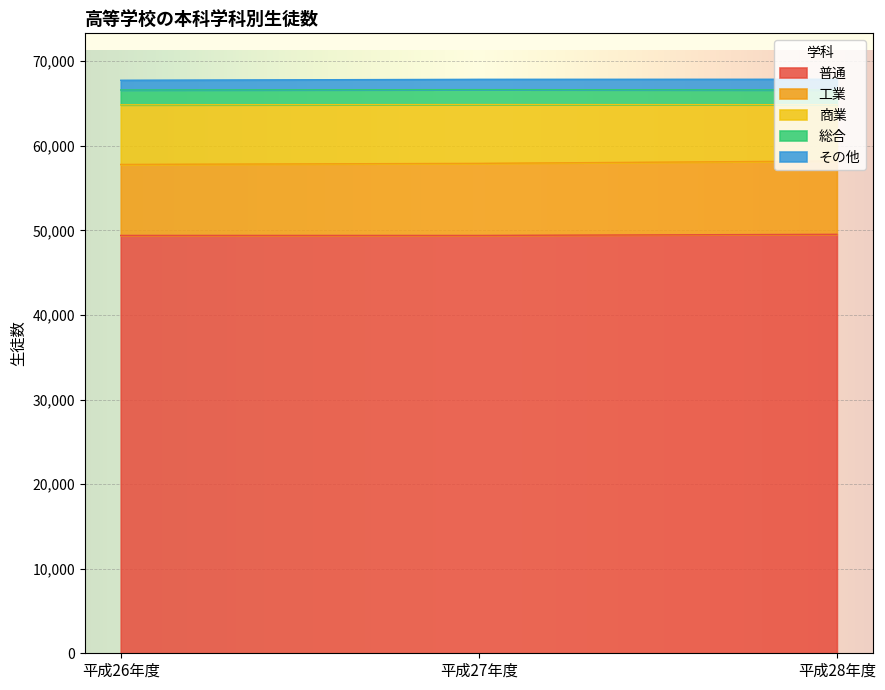

What is the difference between the maximum and minimum values in the その他 series?

115